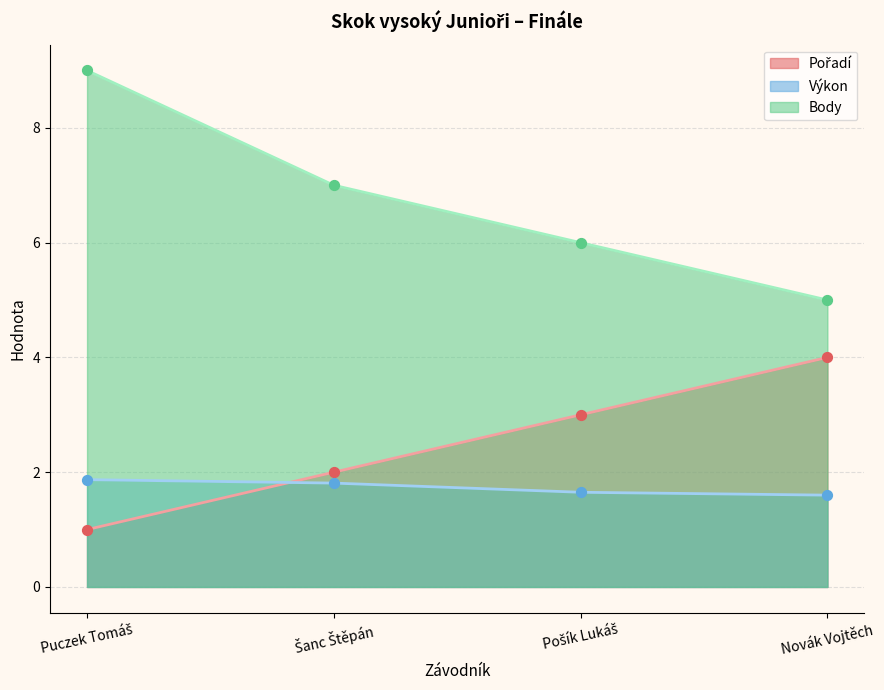

Which series contains the lowest Y value?

Pořadí (body)